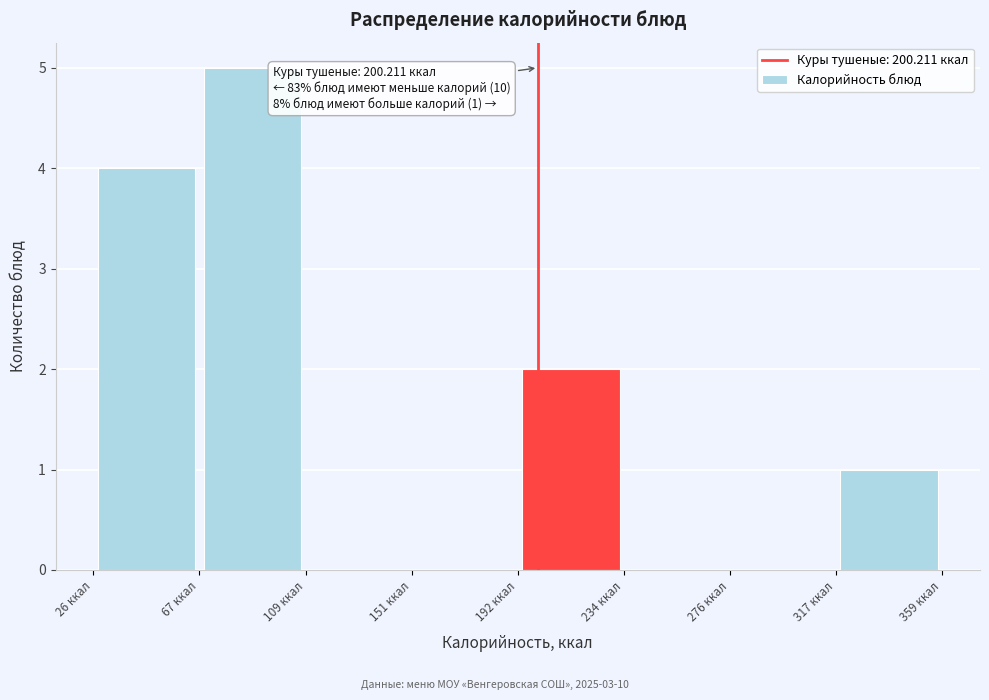

Which range on the x-axis has the tallest bar?

65 to 110